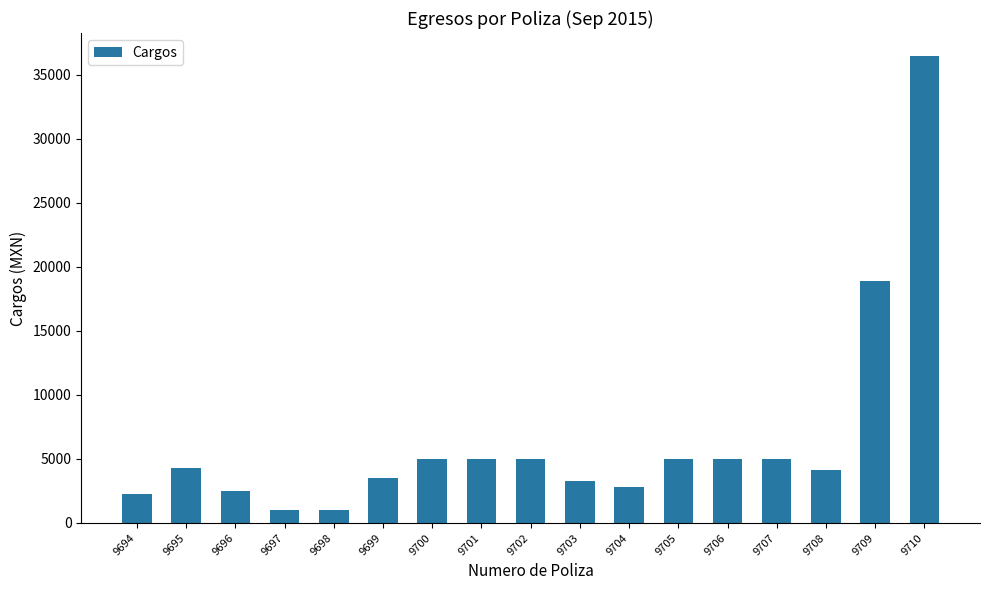

Is it true that the value at 9705 is 4999.8?

True